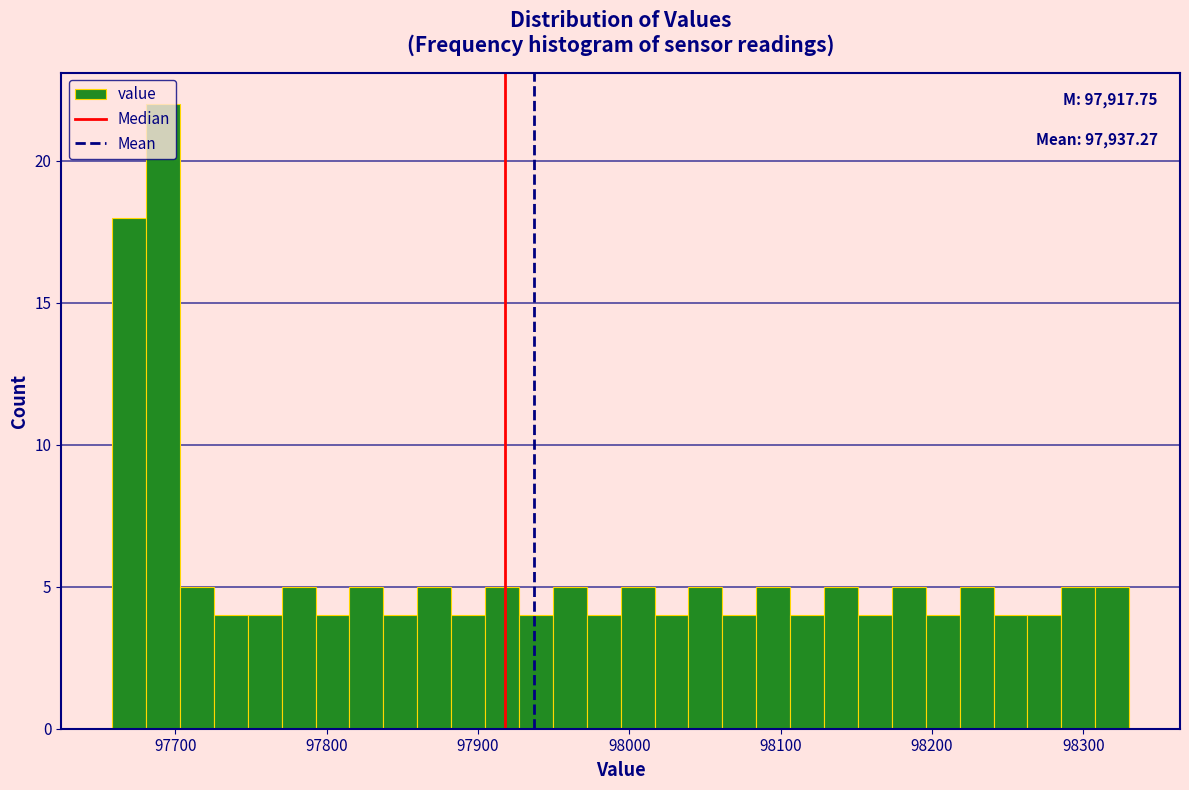

Read against the x-axis, roughly where is the centre of the tallest bar?

97690